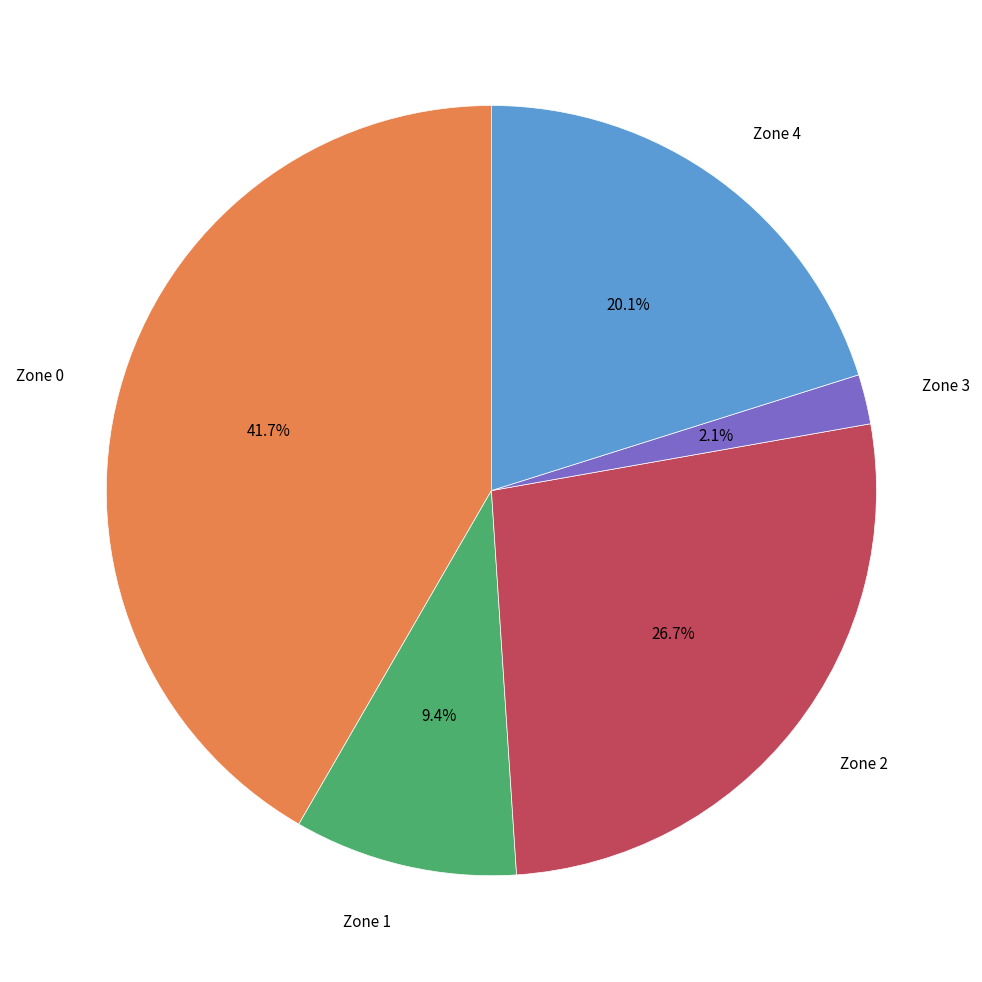

How many slices are in this pie chart?

5